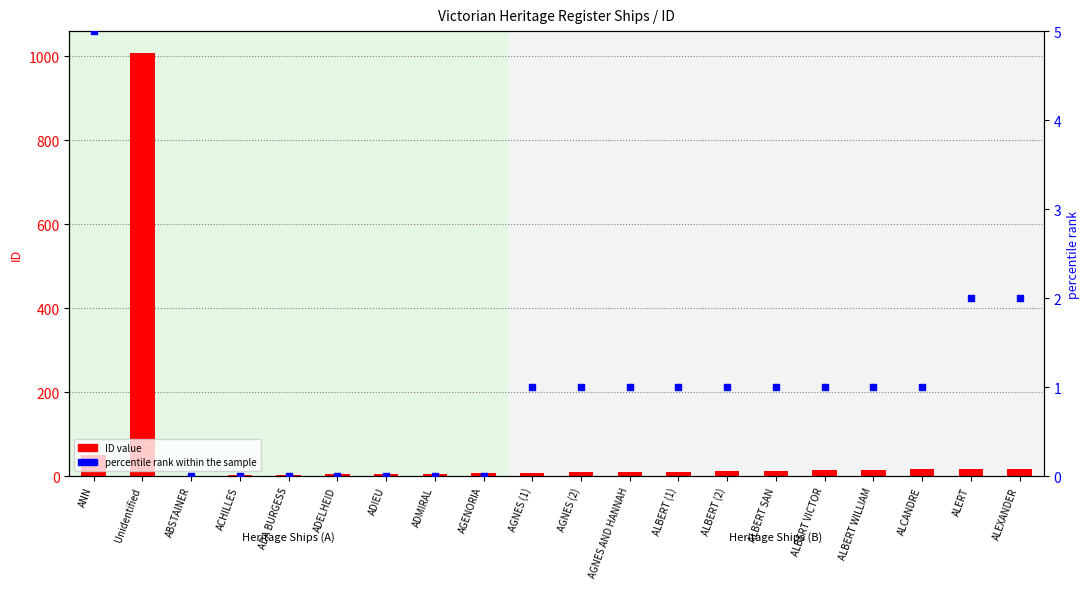

At how many categories does at least one series exceed 899?

1